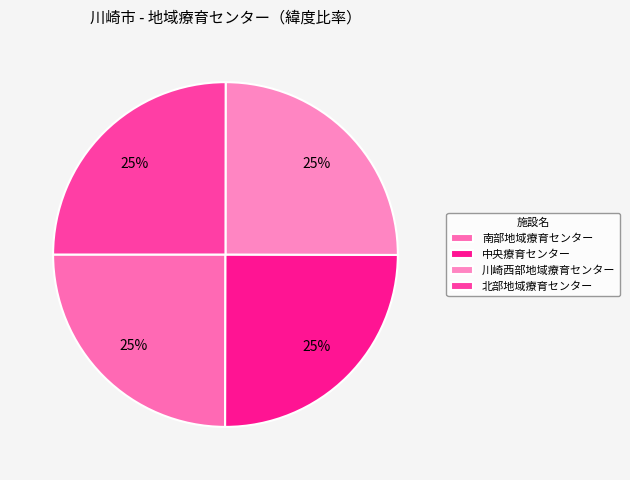

To the nearest percent, what is the average slice percentage?

25%